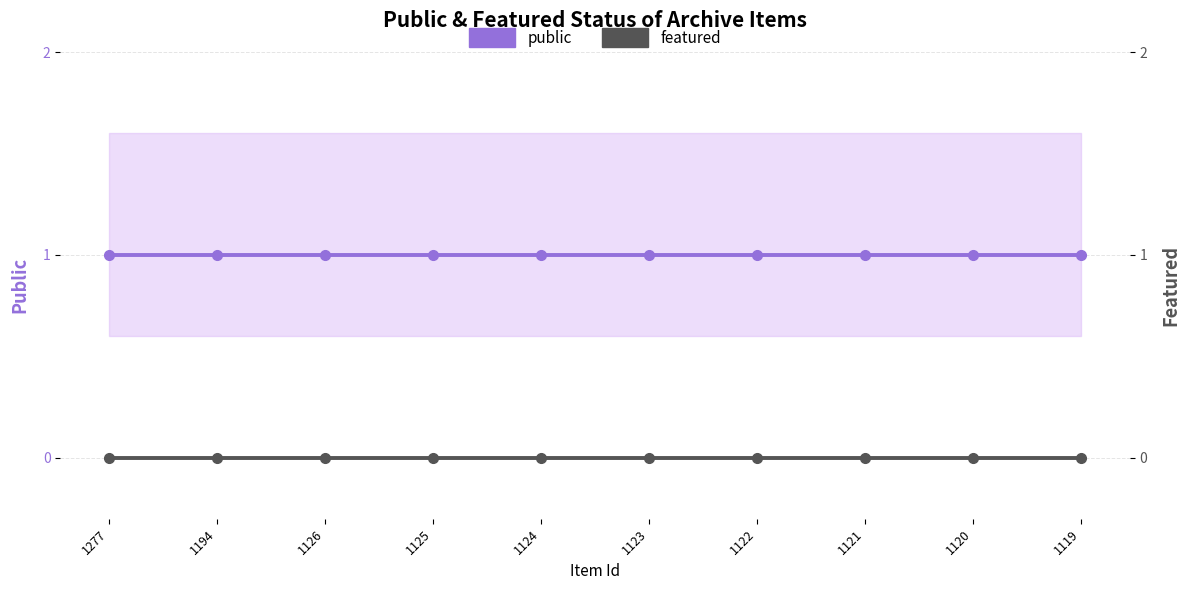

Does the chart have visible grid lines?

Yes